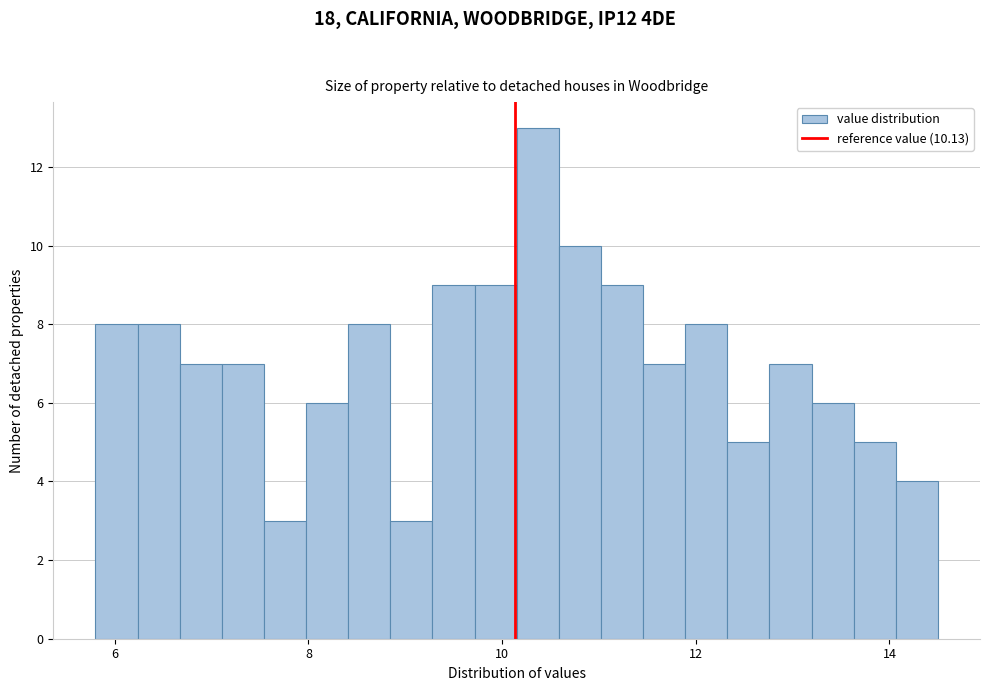

Around what value on the x-axis is the tallest bar? Give the approximate position of its centre, as read against the axis.

10.4